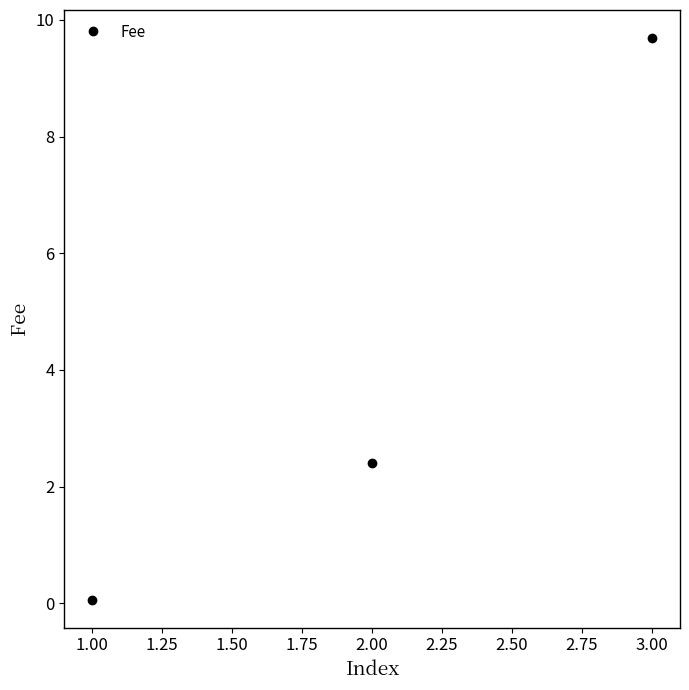

Which category has the highest value across all series?

3.00